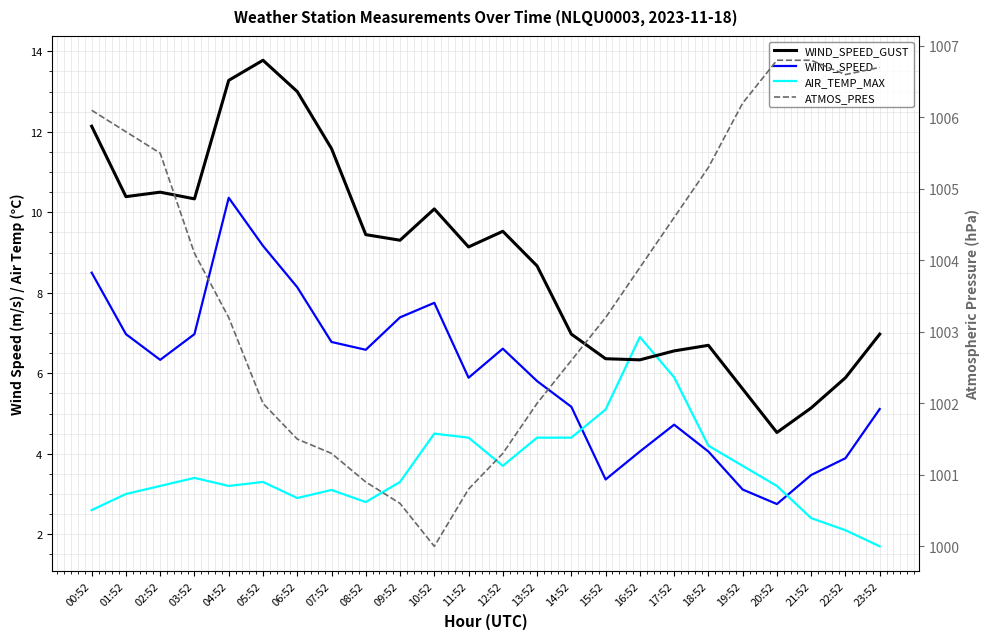

True or false: WIND_SPEED and ATMOS_PRES cross at least once.

False